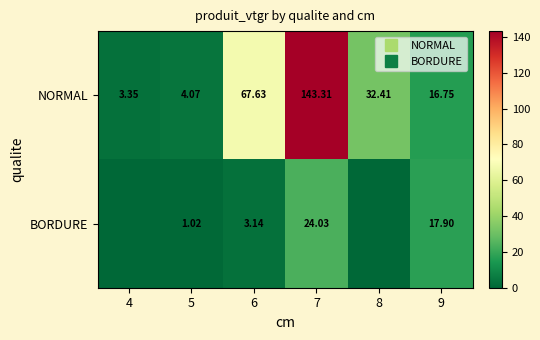

Where is NORMAL nearest to the value 73?

6